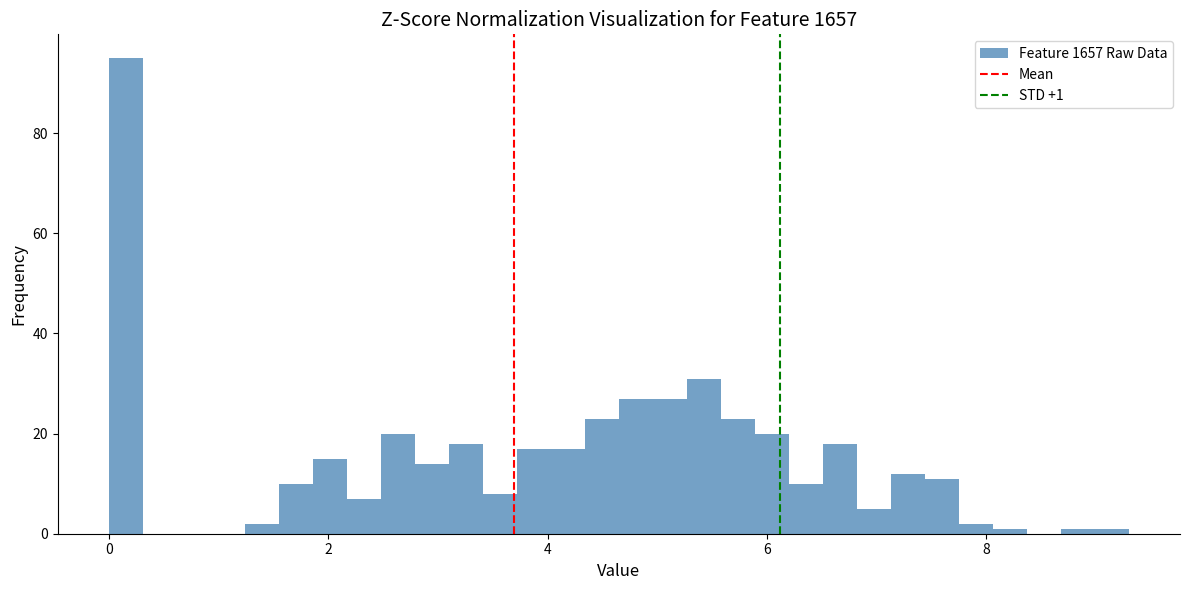

Read against the x-axis, roughly where is the centre of the tallest bar?

0.2